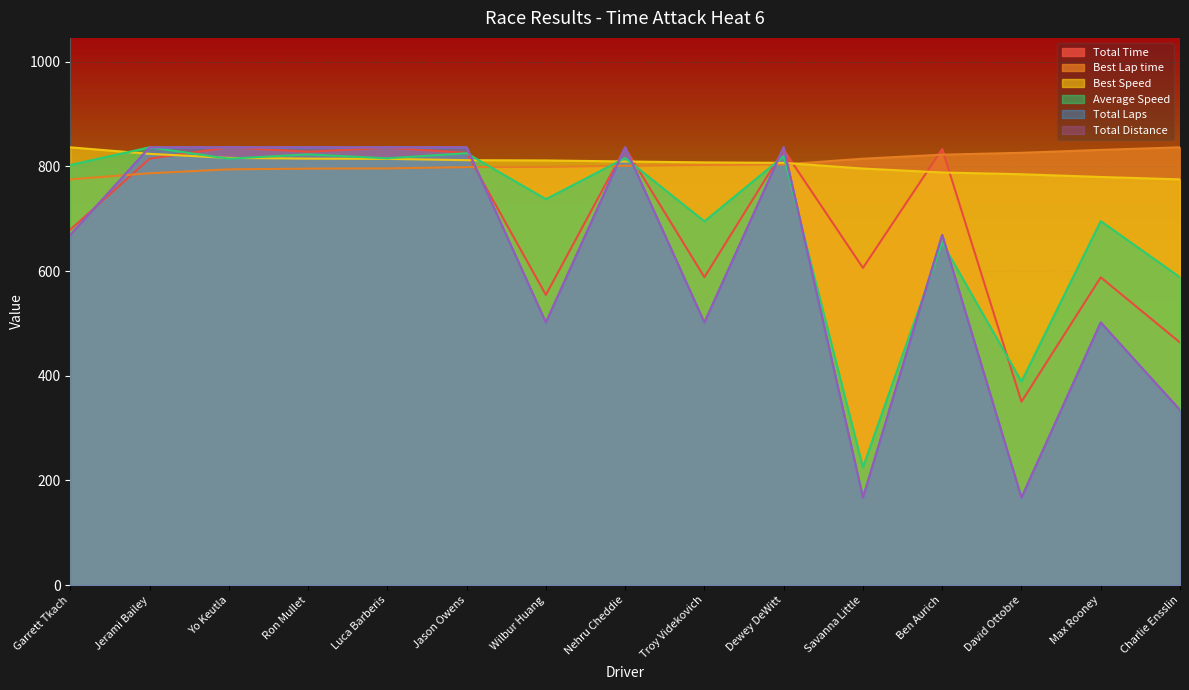

Rank the categories by Total Laps value from highest to lowest.

Jerami Bailey, Yo Keutla, Ron Mullet, Luca Barberis, Jason Owens, Nehru Cheddie, Dewey DeWitt, Garrett Tkach, Ben Aurich, Wilbur Huang, Troy Videkovich, Max Rooney, Charlie Ensslin, Savanna Little, David Ottobre